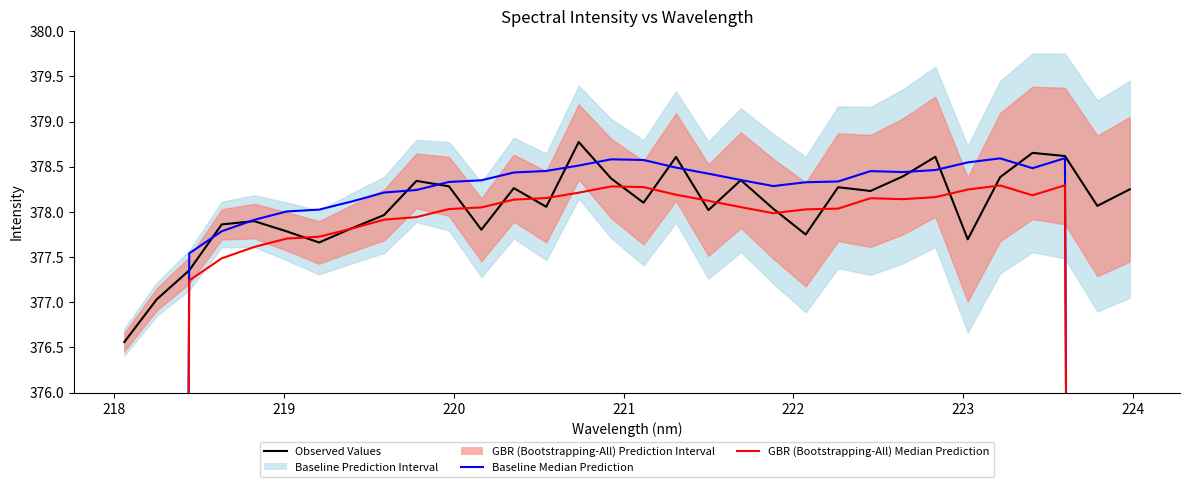

What is the difference between the second highest and minimum values in the Observed Values series?

2.1